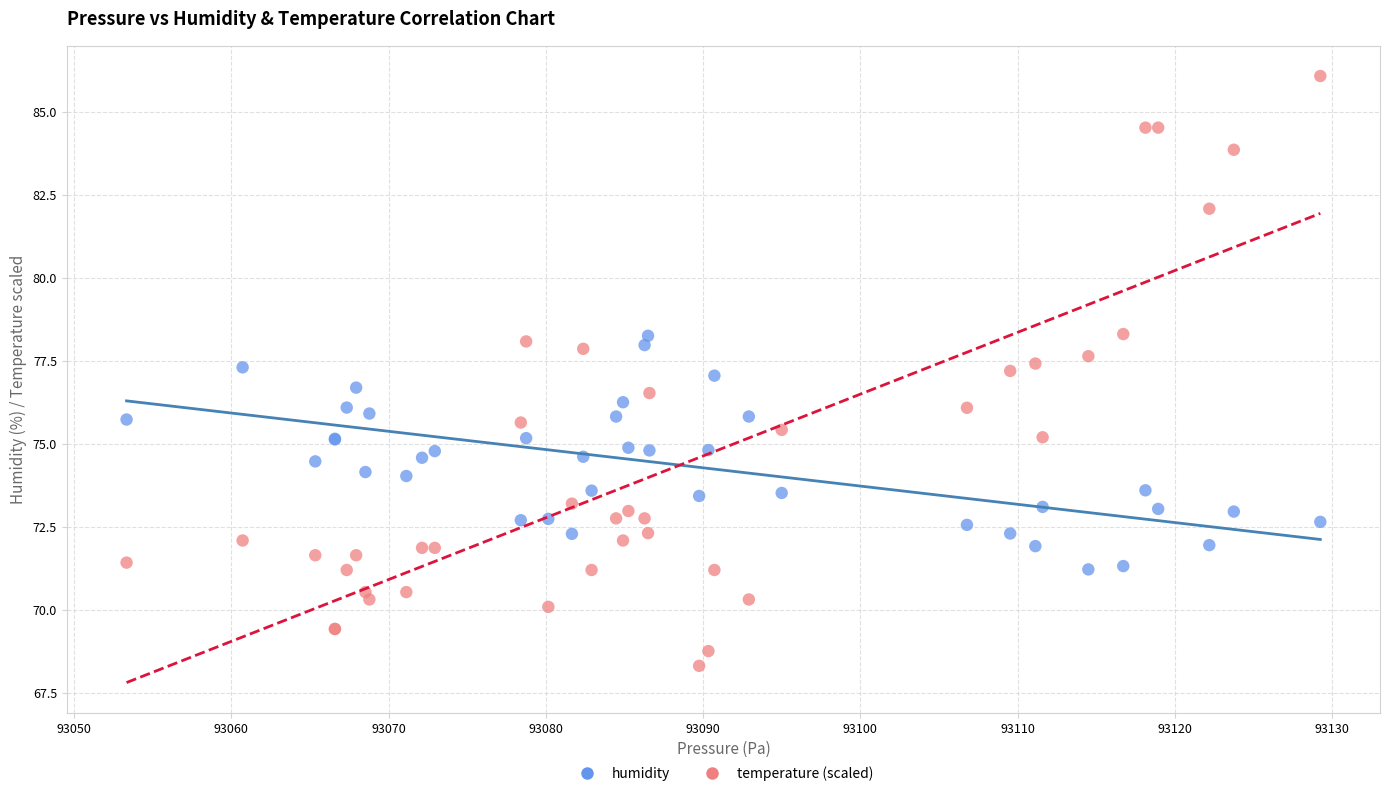

Which series contains the highest Y value?

temperature (scaled)